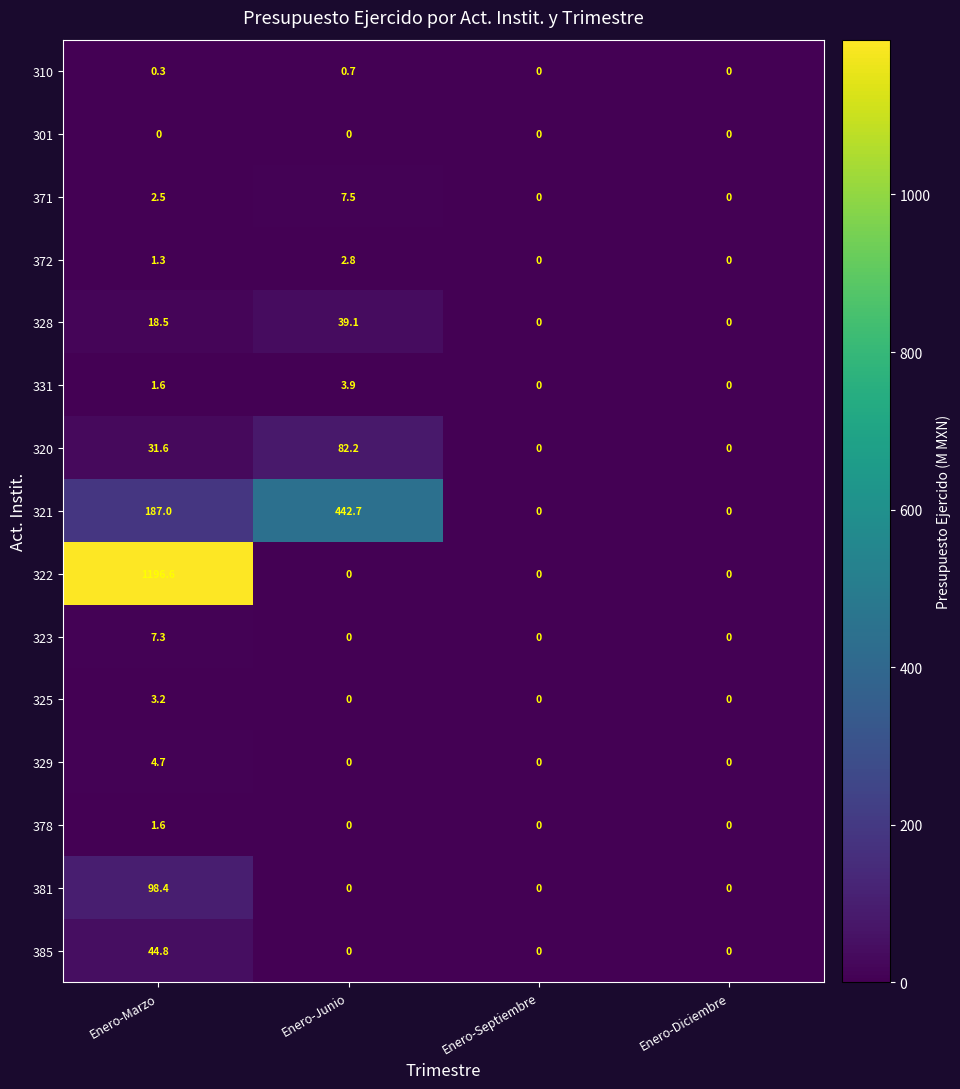

Which category has the highest value across all series?

Enero-Marzo